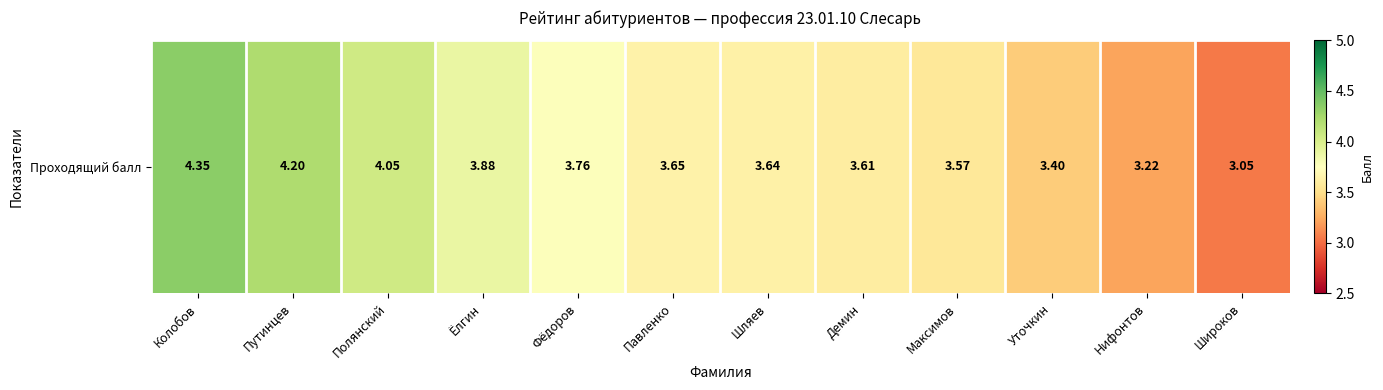

Rank the categories by value from lowest to highest.

Широков, Нифонтов, Уточкин, Максимов, Демин, Шляев, Павленко, Фёдоров, Ёлгин, Полянский, Путинцев, Колобов